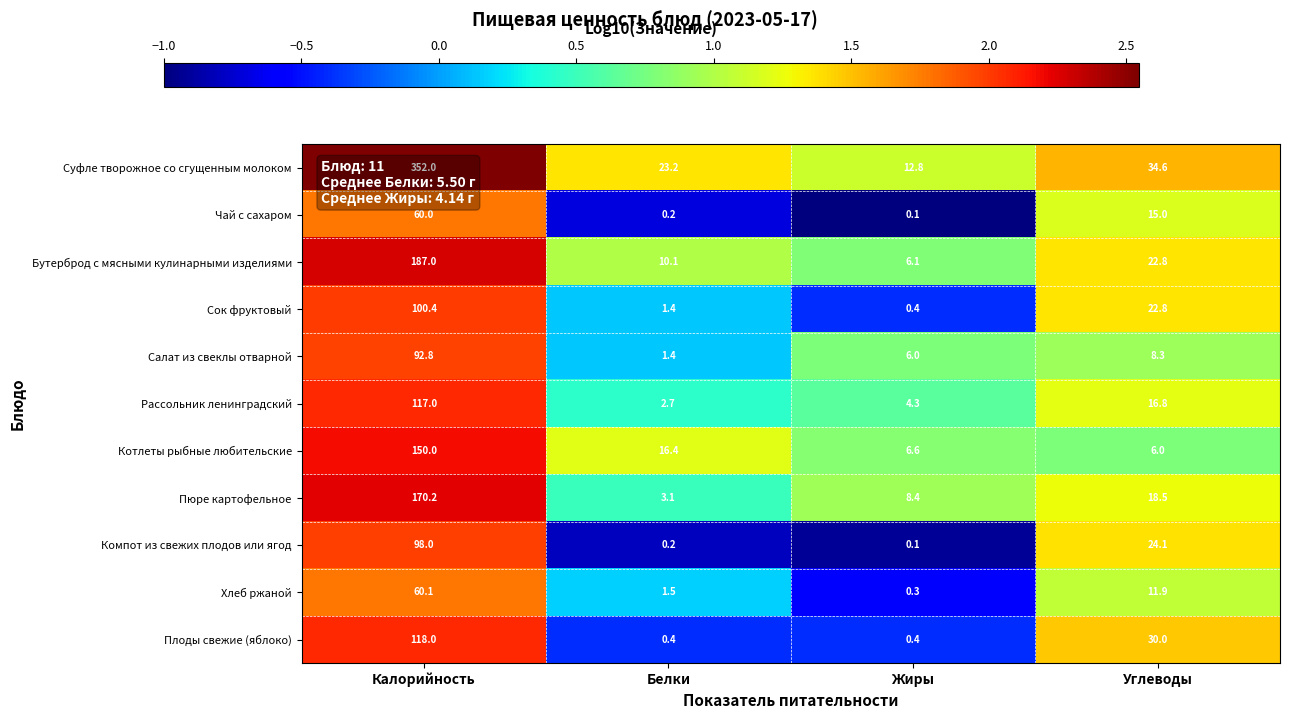

The value of Чай с сахаром at Углеводы is 15.0. True or false?

True